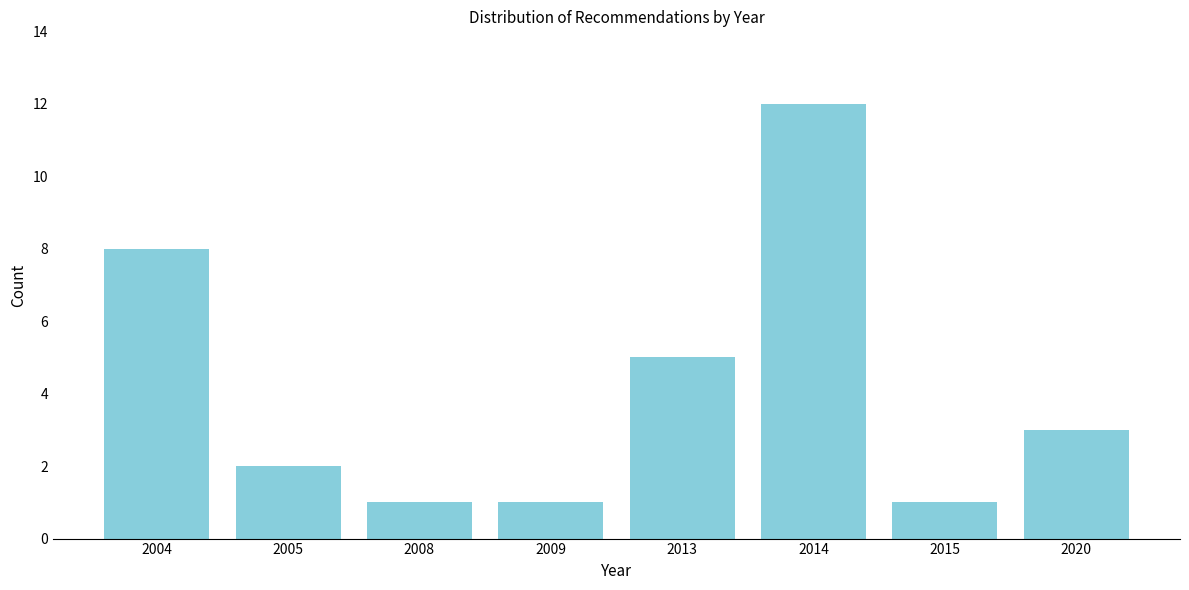

Reading left to right, extract all data points from this chart.

2004=8	2005=2	2008=1	2009=1	2013=5	2014=12	2015=1	2020=3